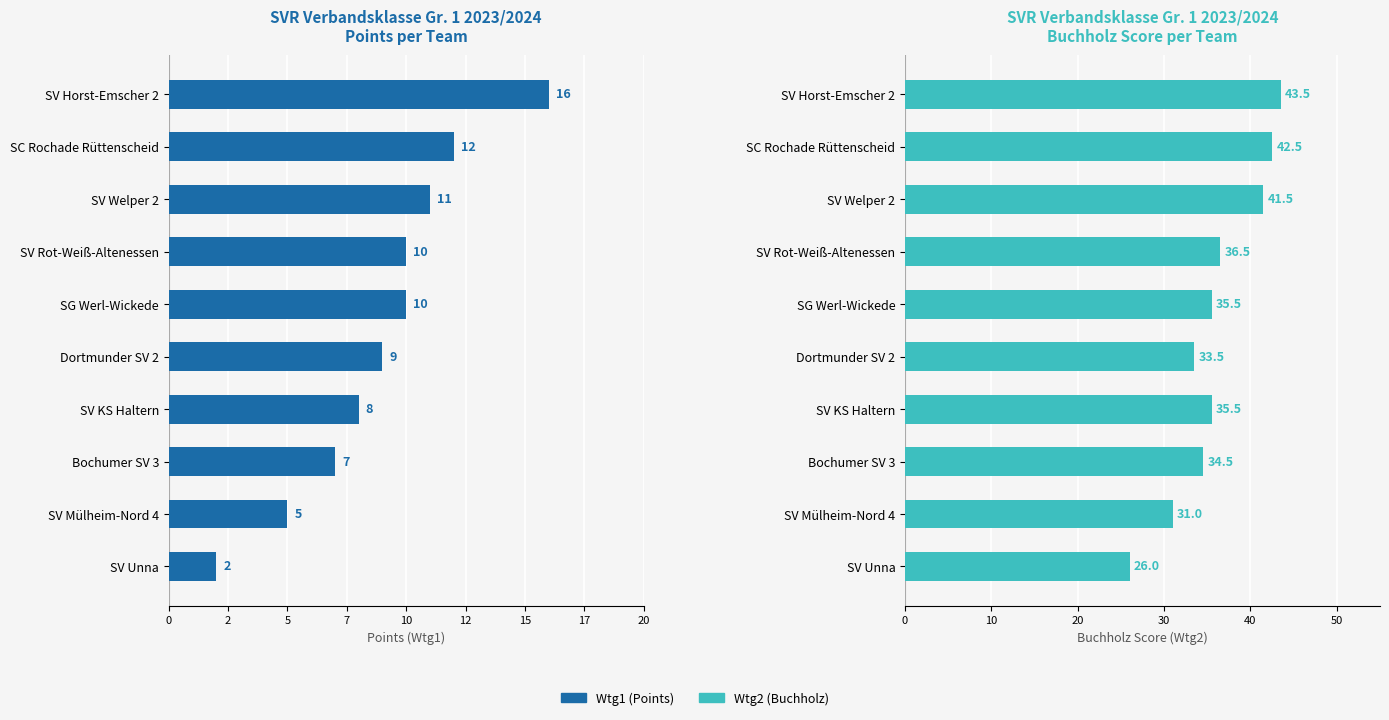

Which series has the widest spread of values?

Wtg2 (Buchholz)